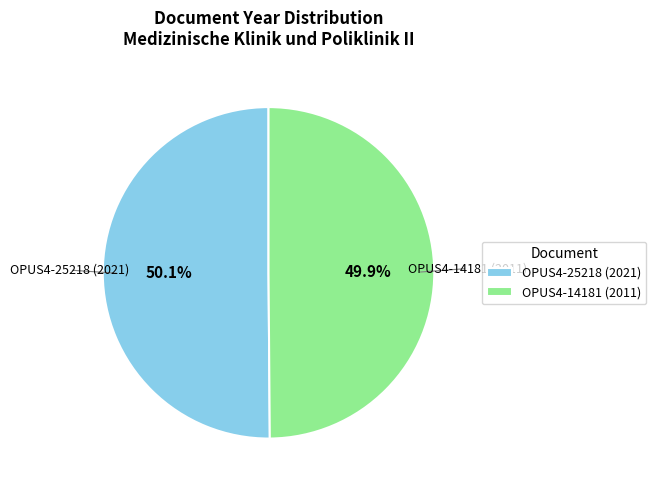

Do OPUS4-14181 (2011) and OPUS4-25218 (2021) together represent more than half of the pie?

Yes